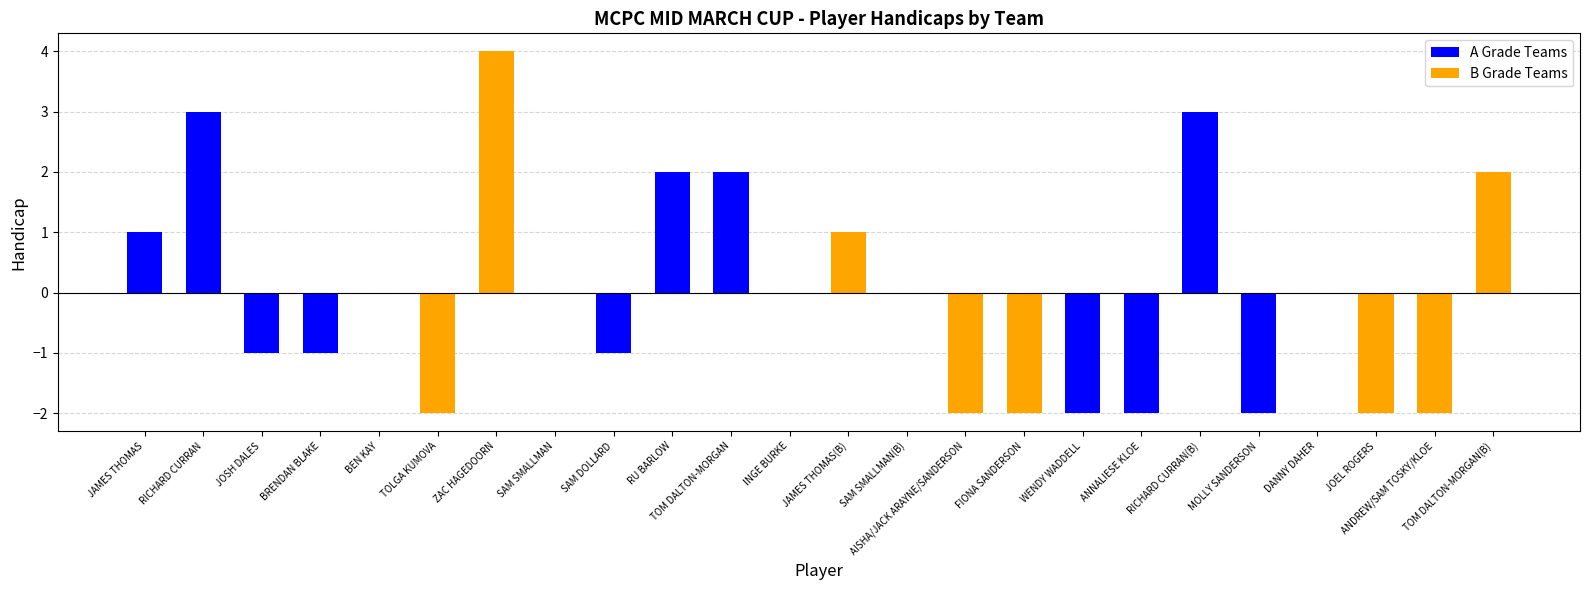

The value of A Grade Teams at MOLLY SANDERSON is -3. True or false?

False